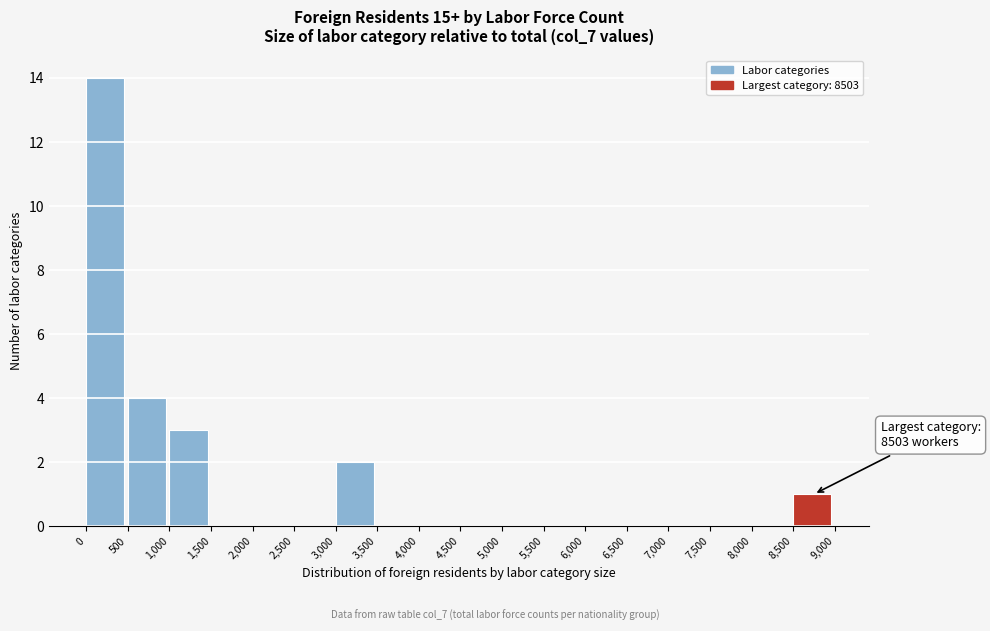

Over which range of the x-axis is the bar tallest?

0 to 500